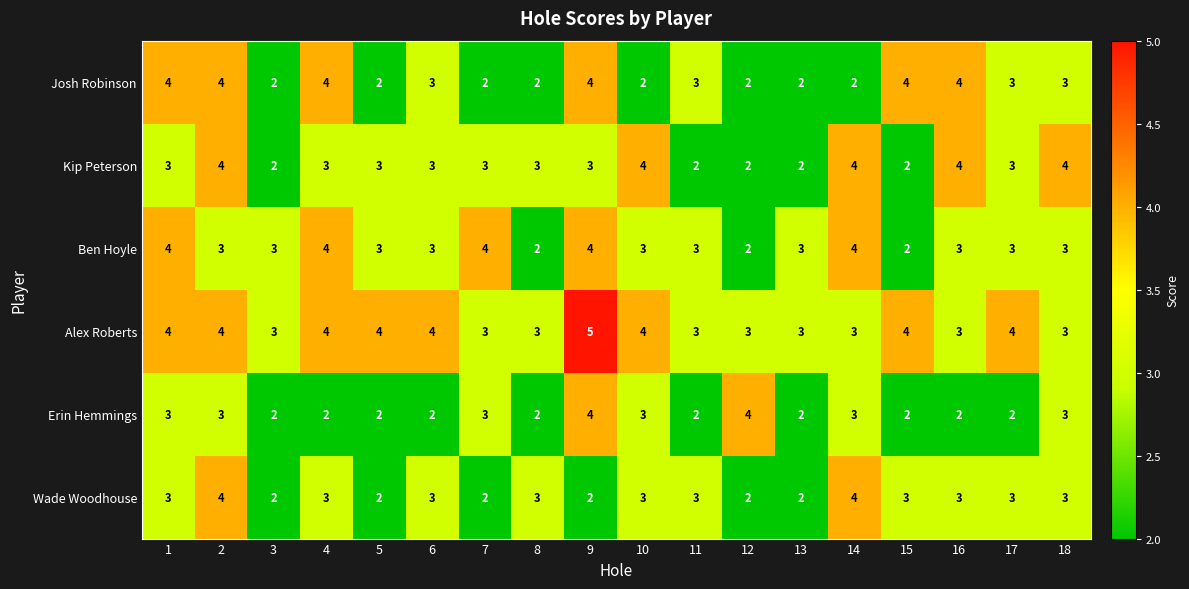

What value does the Ben Hoyle series have at 1?

4